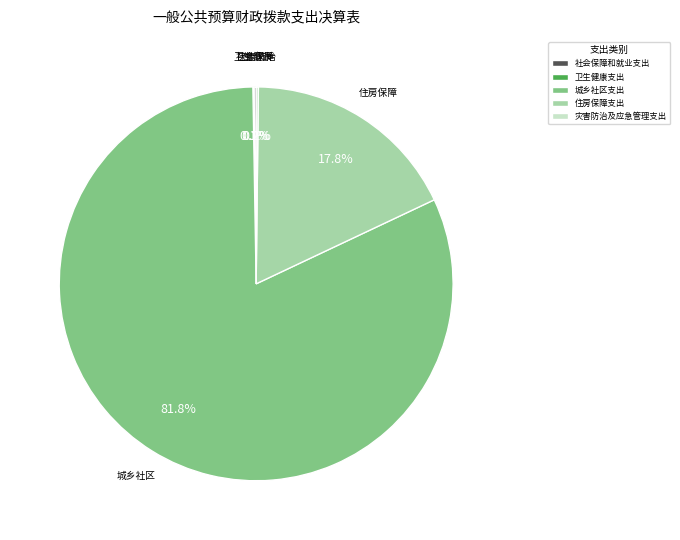

Which slice is the largest?

城乡社区支出